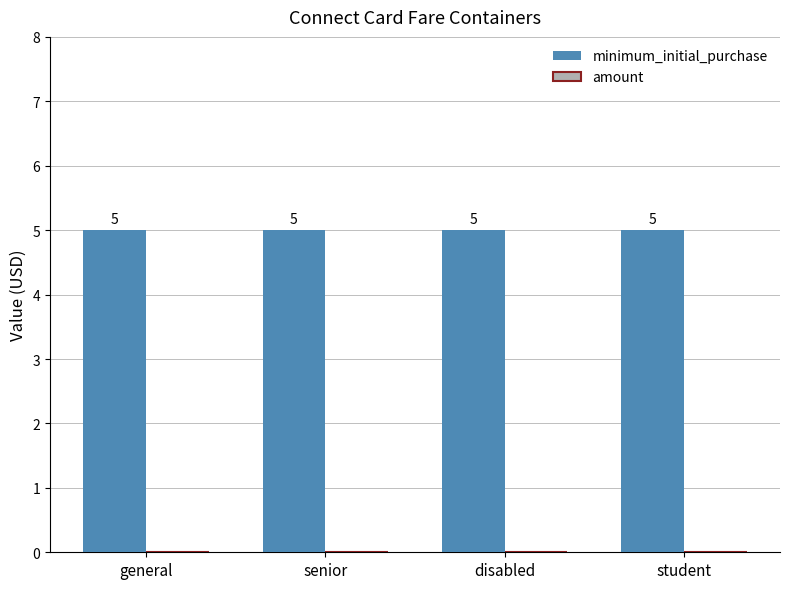

Reading left to right, what are all the values shown in this chart?

minimum_initial_purchase: general=5	senior=5	disabled=5	student=5
amount: general=0	senior=0	disabled=0	student=0